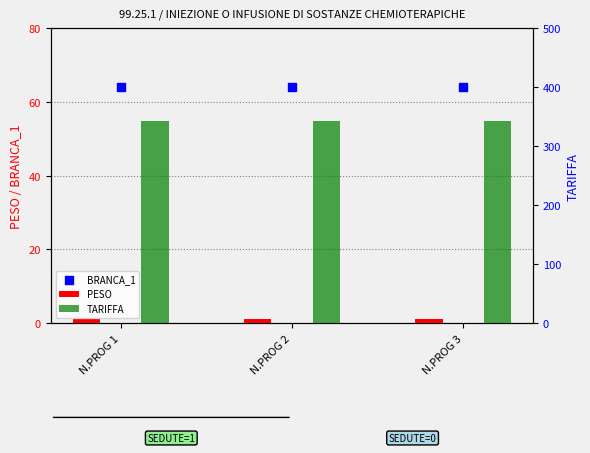

Which series contains the highest Y value?

TARIFFA